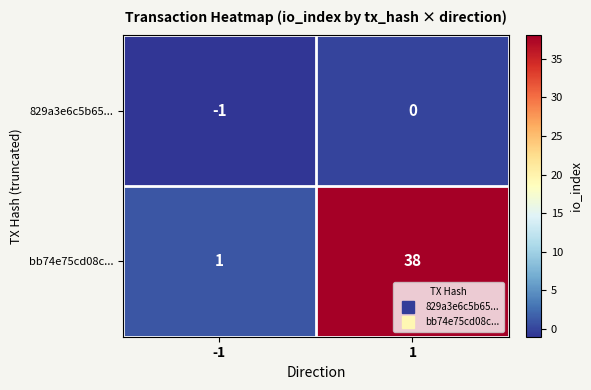

Reading left to right, extract all data points from this chart.

829a3e6c5b65...: -1=-1	1=0
bb74e75cd08c...: -1=1	1=38